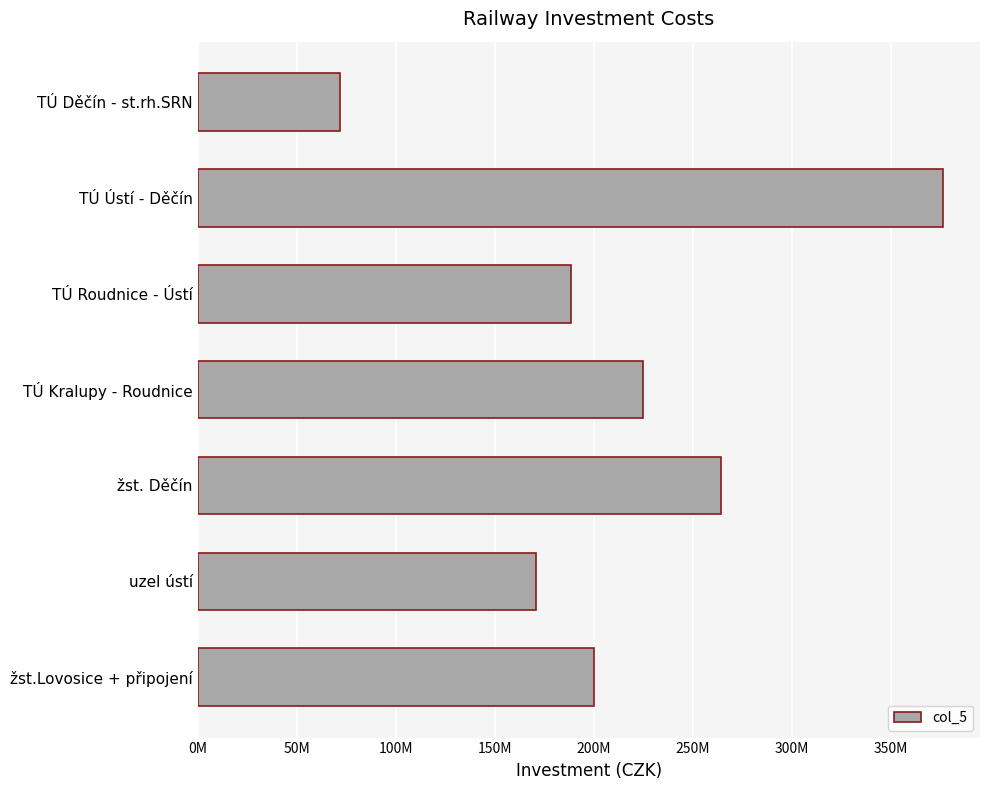

Does the chart contain stacked bars?

No